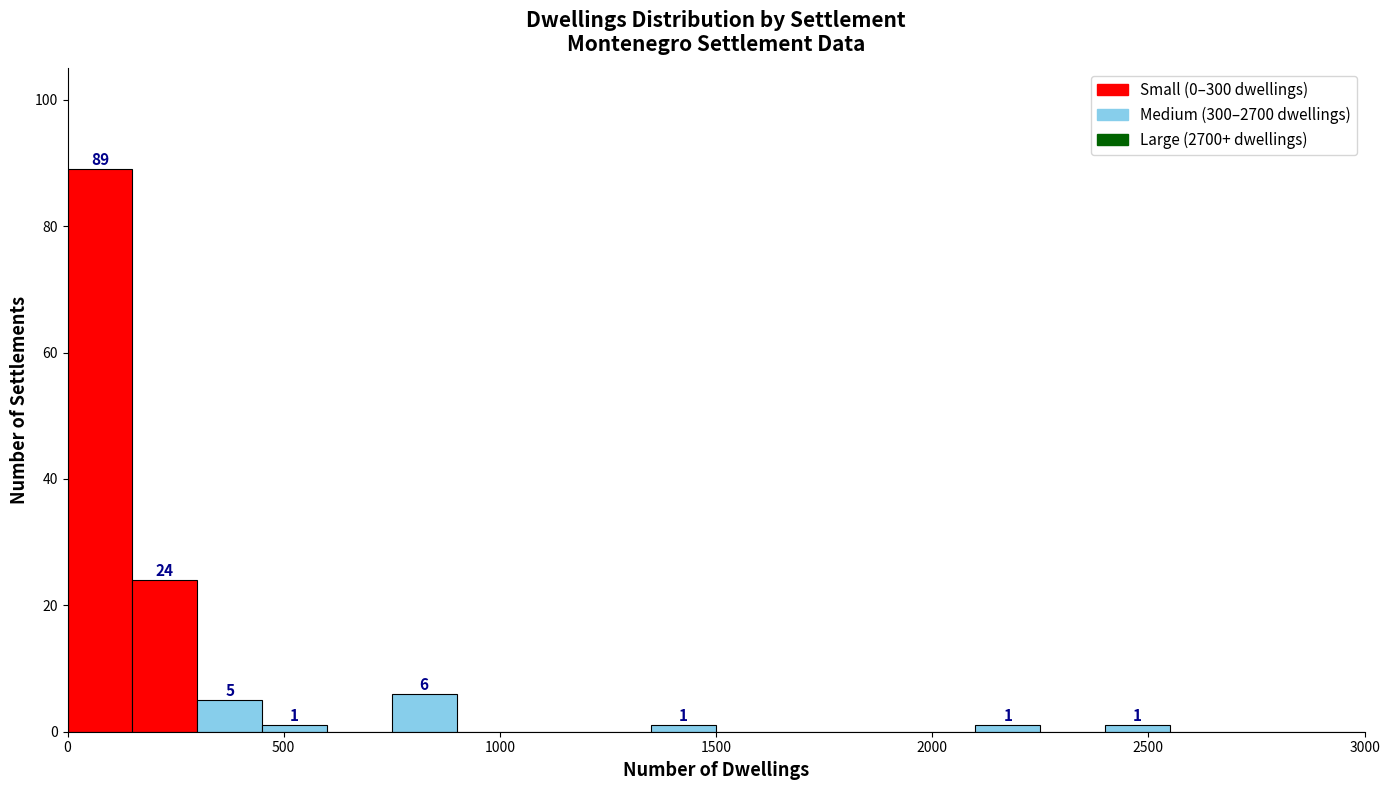

Read against the x-axis, roughly where is the centre of the tallest bar?

100